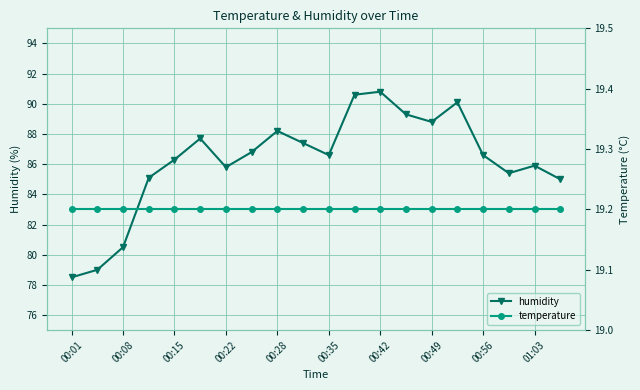

True or false: humidity has more than 2 interior local peaks.

True